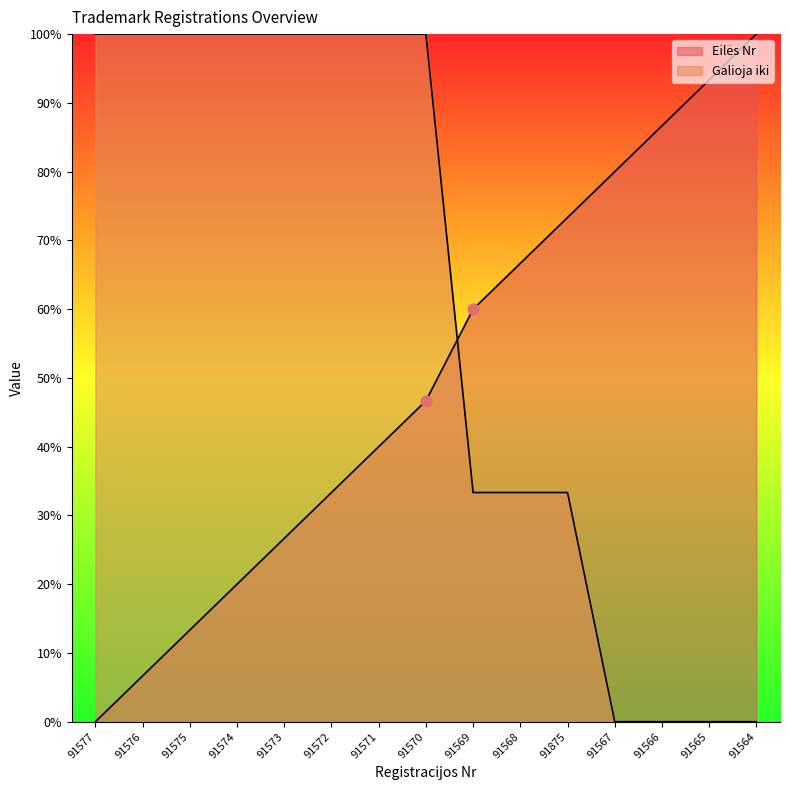

Which series contains the lowest Y value?

Eilės Nr